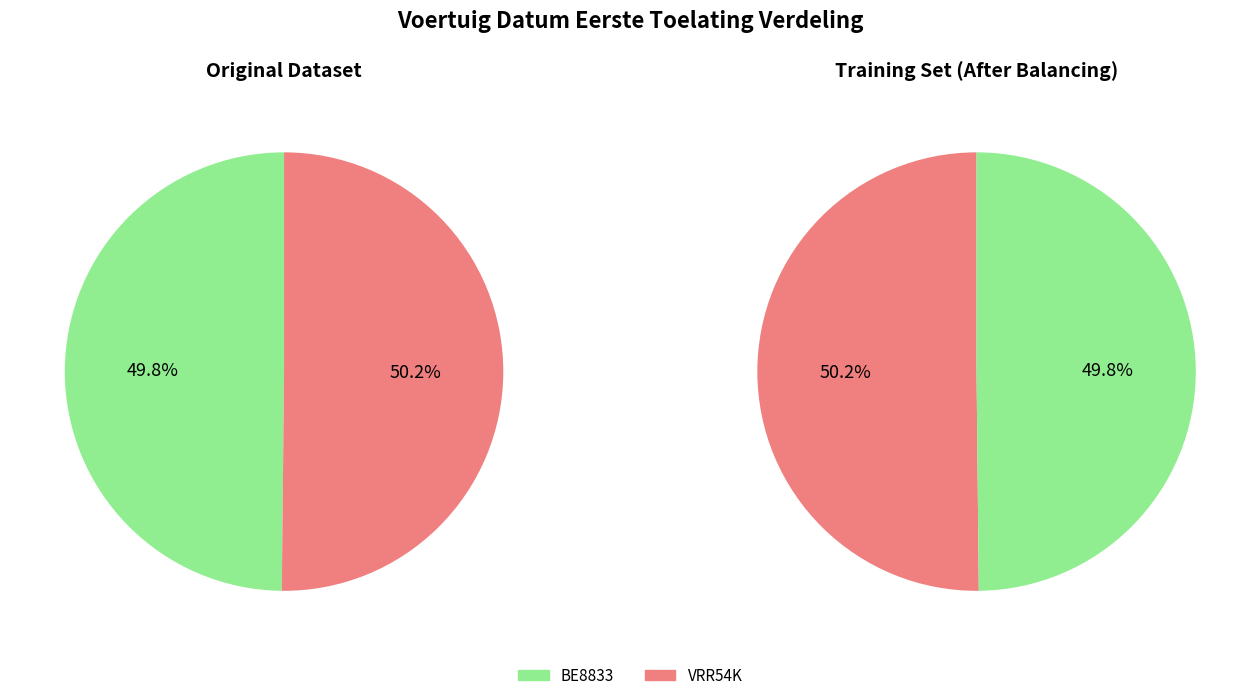

Does VRR54K represent more than half of the total?

Yes